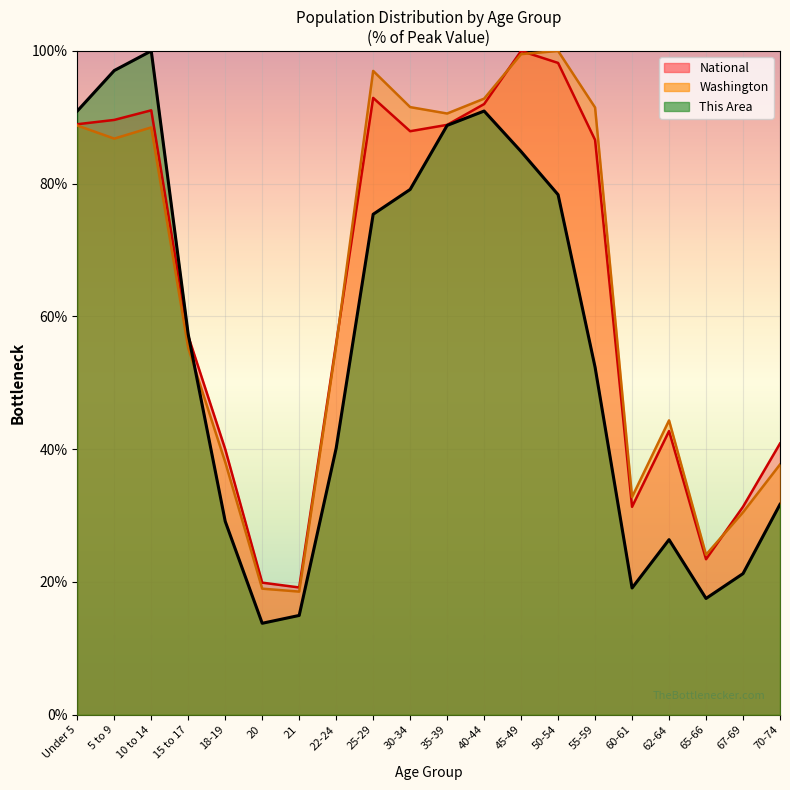

Which label corresponds to the largest value in the chart?

10 to 14